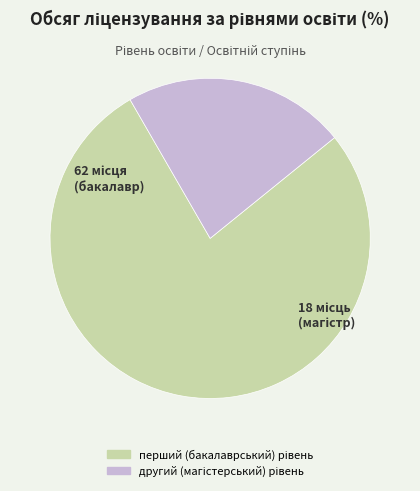

Is there any slice that represents more than half of the pie?

Yes